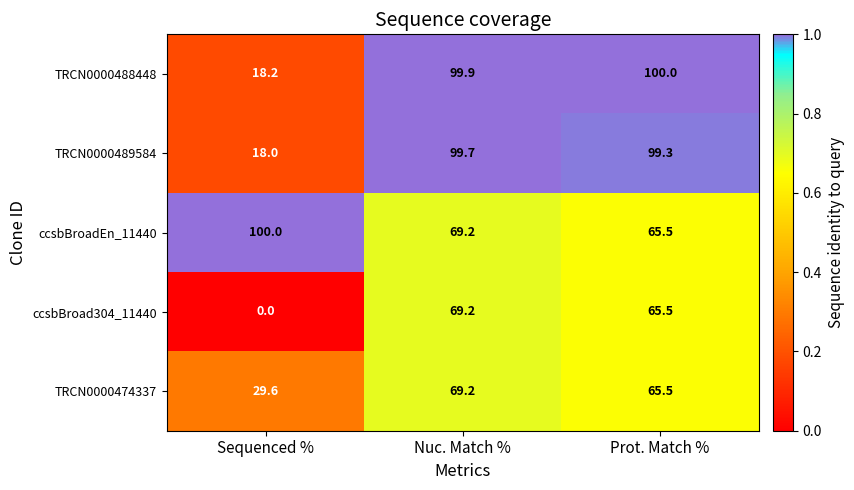

At which label is ccsbBroadEn_11440 closest to 82?

Nuc. Match %